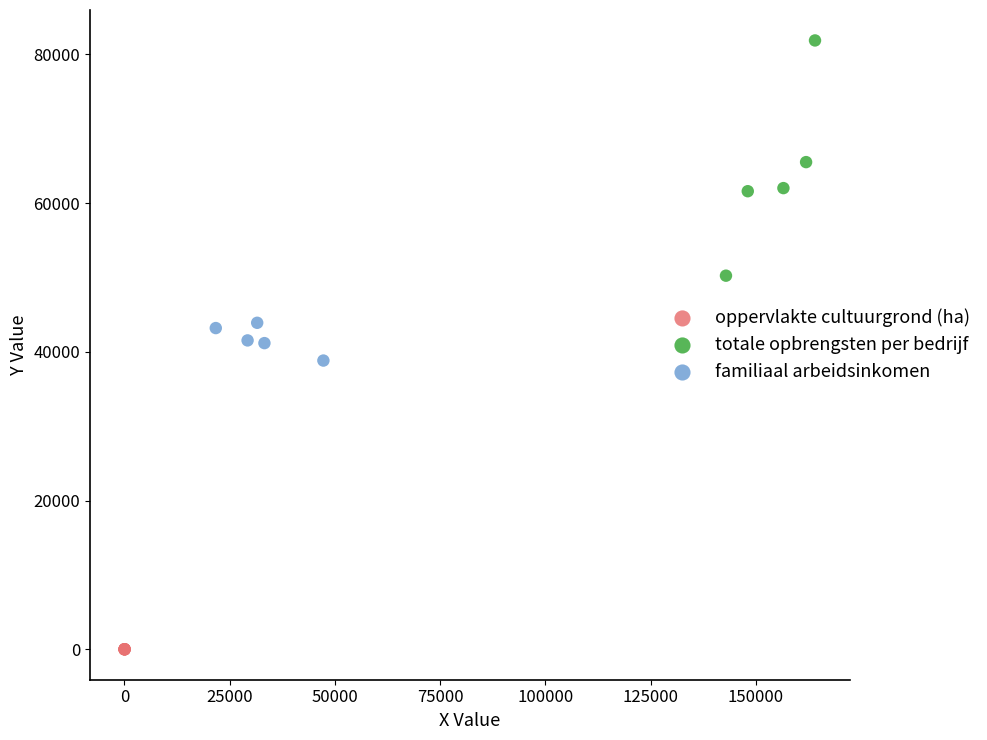

Which series has the widest spread of Y values?

totale opbrengsten per bedrijf